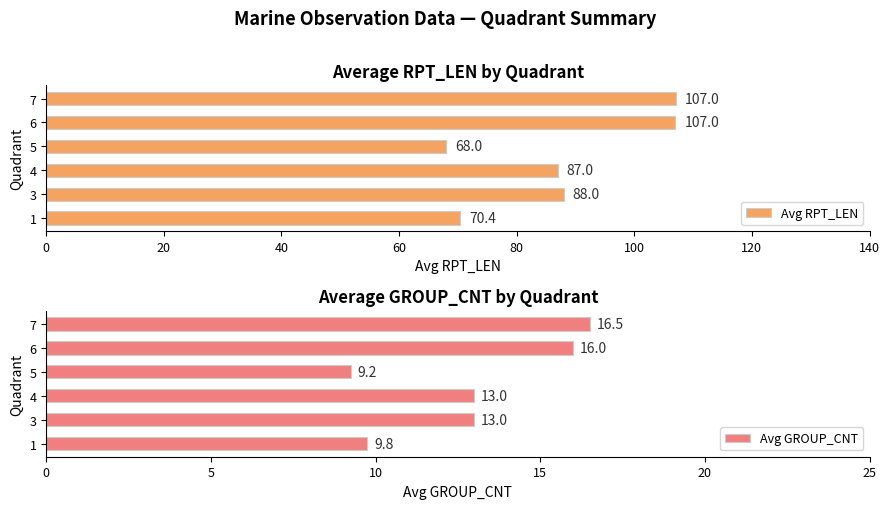

What is the average value of the Avg GROUP_CNT series?

12.9